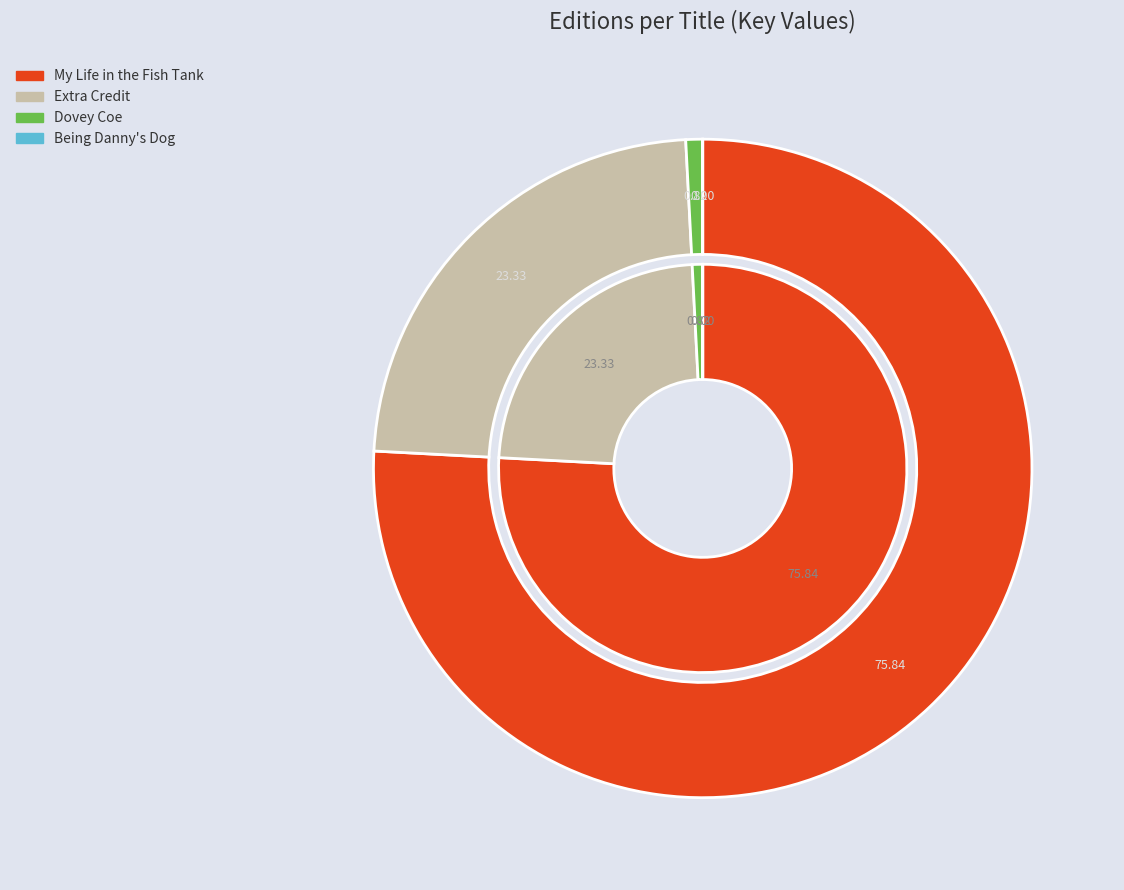

Which category accounts for the majority?

My Life in the Fish Tank